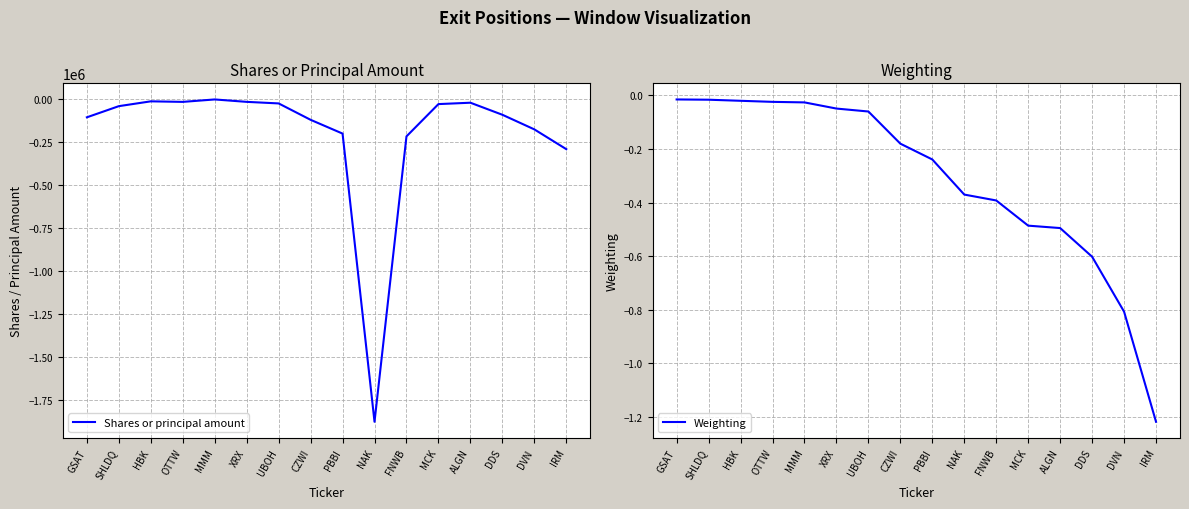

How many data points in Shares or principal amount are less than -40000?

8